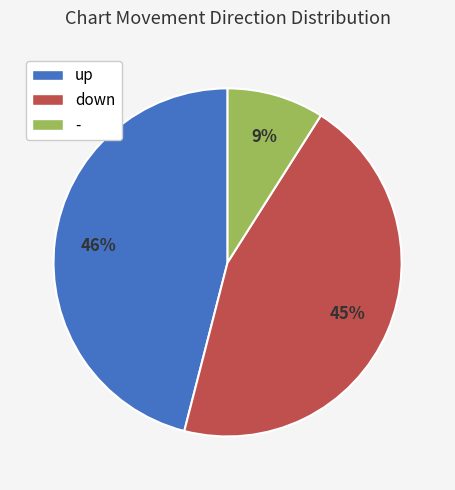

Rank the categories by value from lowest to highest.

-, down, up